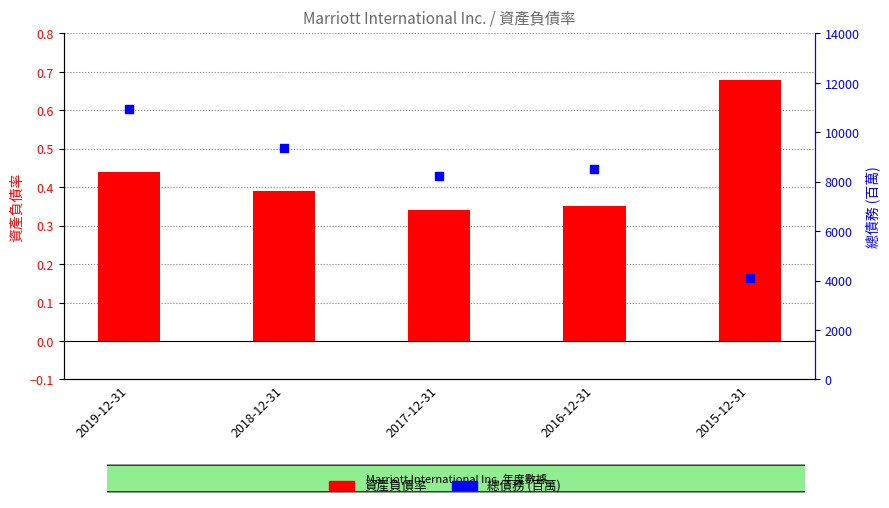

What are all the series names shown in the legend?

資產負債率, 總債務 (百萬)